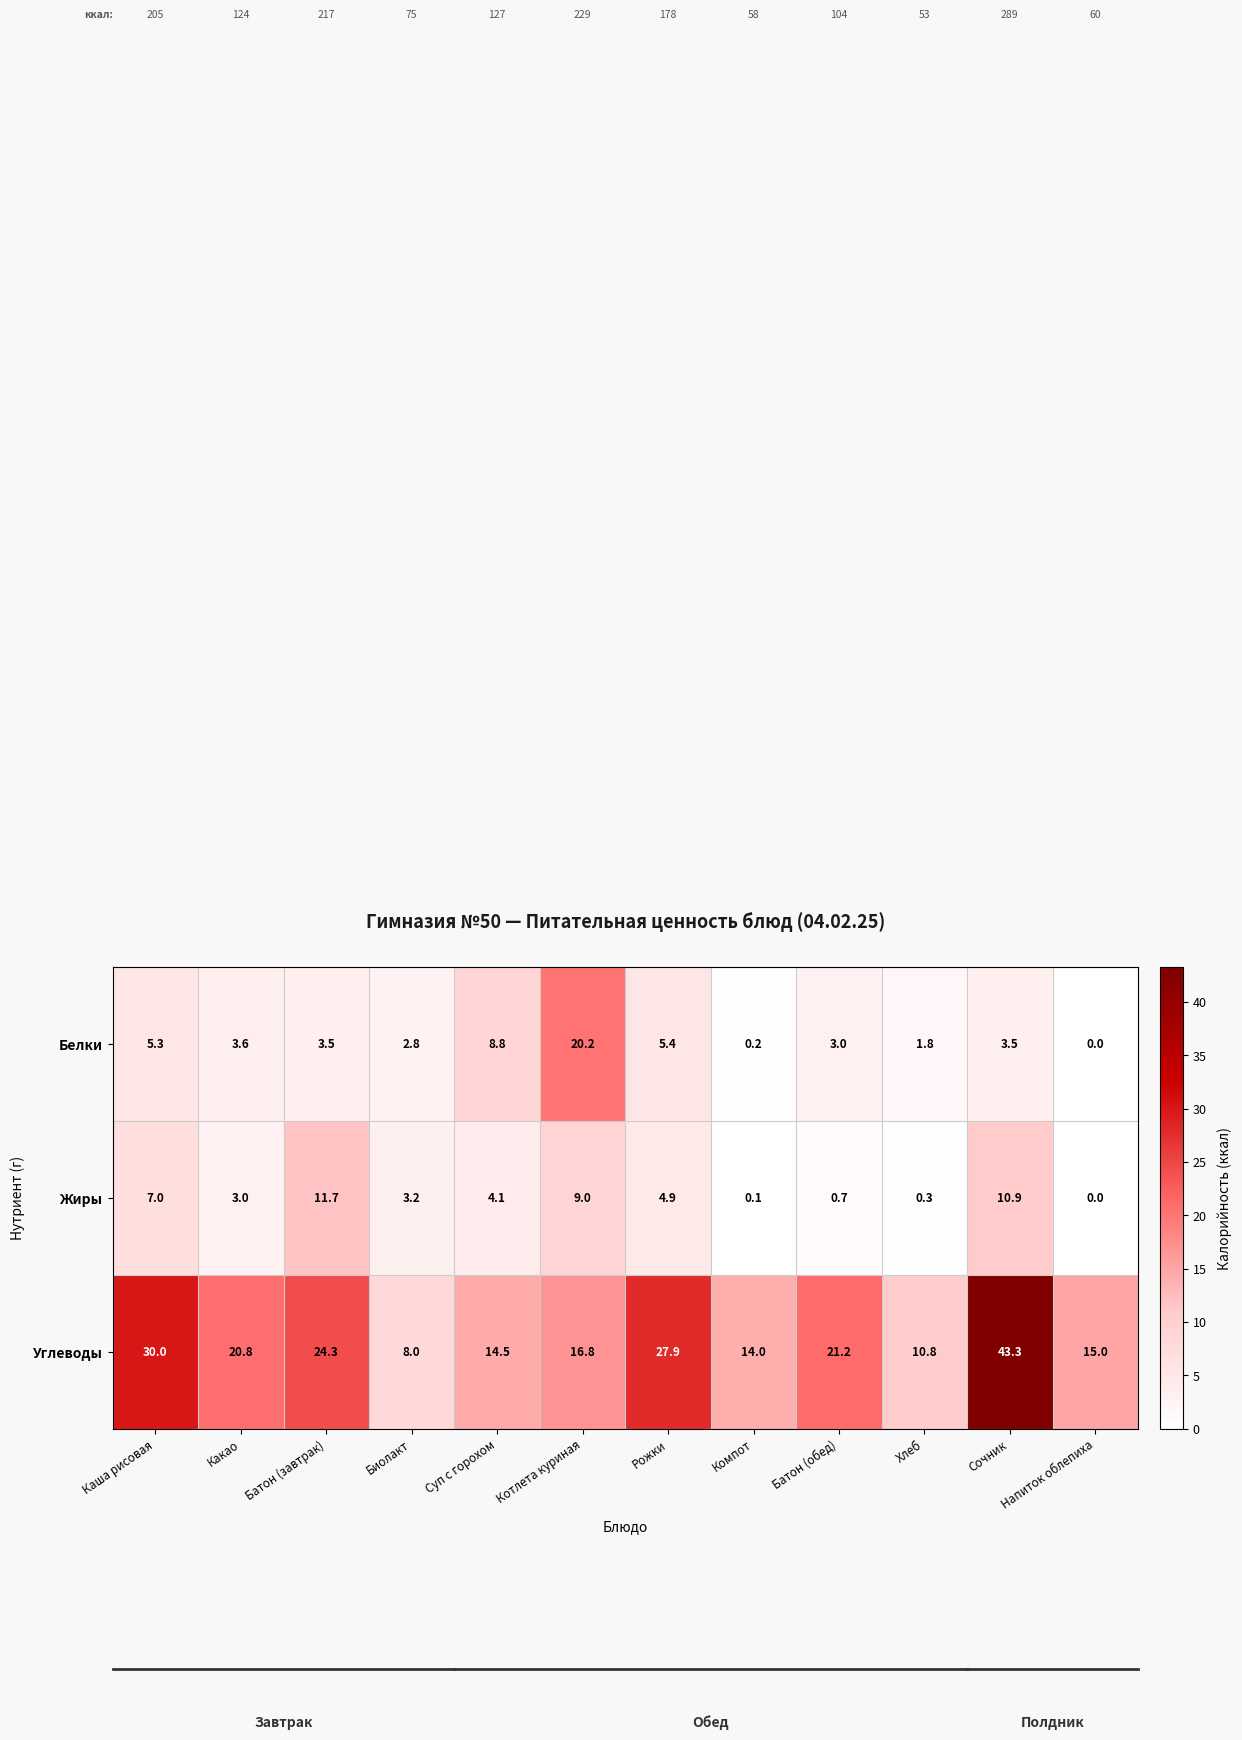

Which series has the widest spread of values?

Углеводы